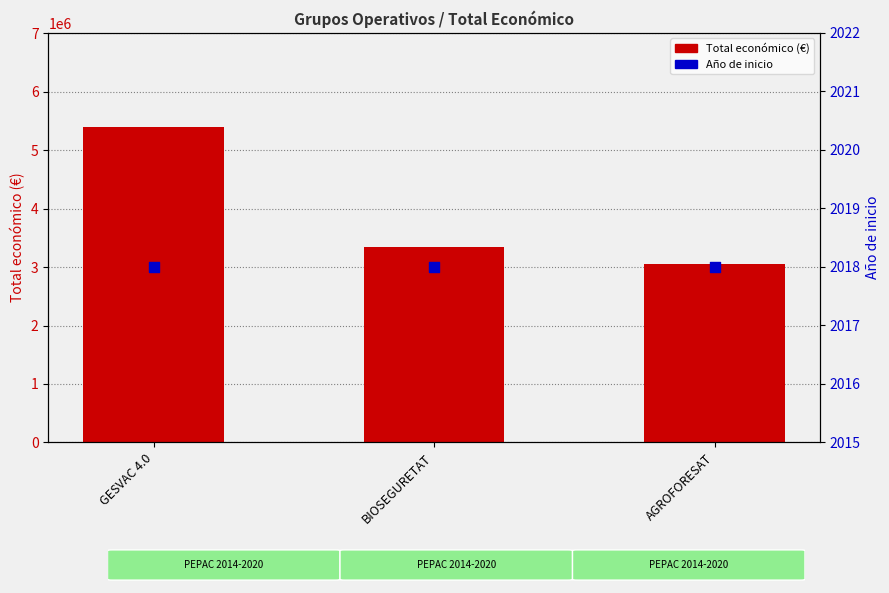

Which series has the widest spread of Y values?

Total económico (€)